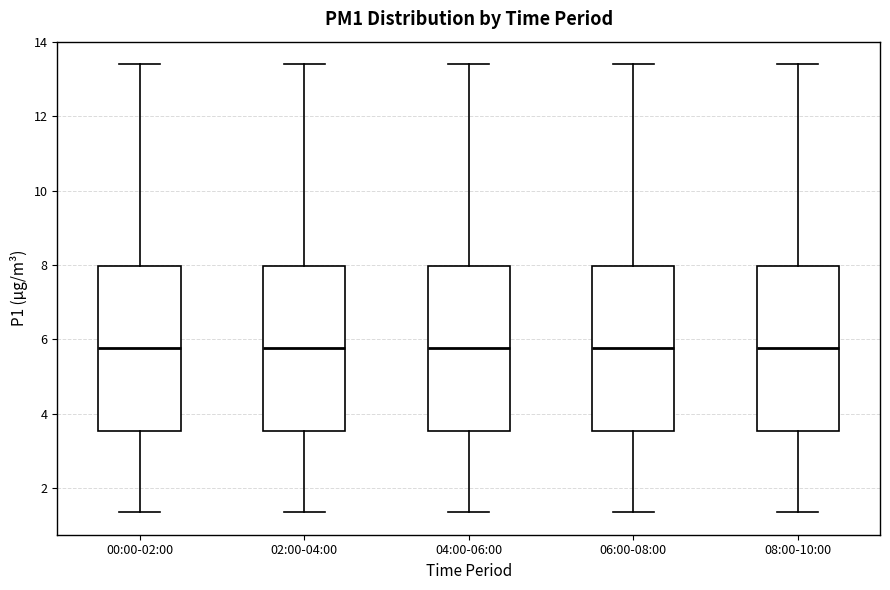

Reading left to right, transcribe this box plot: for each box, give where its median line is, the range the box spans, and where its two whiskers end, as read against the y-axis. The values are not printed on the chart, so give them approximately, as read against the axis.

00:00-02:00: median 5.8, box 3.6 to 8.0, whiskers 1.4 to 13.4
02:00-04:00: median 5.8, box 3.6 to 8.0, whiskers 1.4 to 13.4
04:00-06:00: median 5.8, box 3.6 to 8.0, whiskers 1.4 to 13.4
06:00-08:00: median 5.8, box 3.6 to 8.0, whiskers 1.4 to 13.4
08:00-10:00: median 5.8, box 3.6 to 8.0, whiskers 1.4 to 13.4